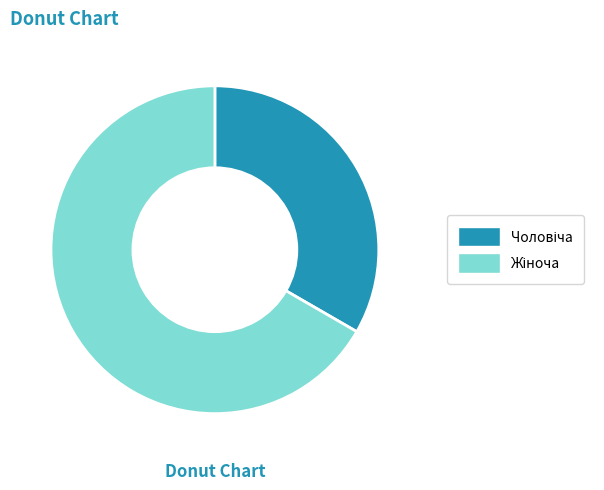

Does any single category account for the majority?

Yes